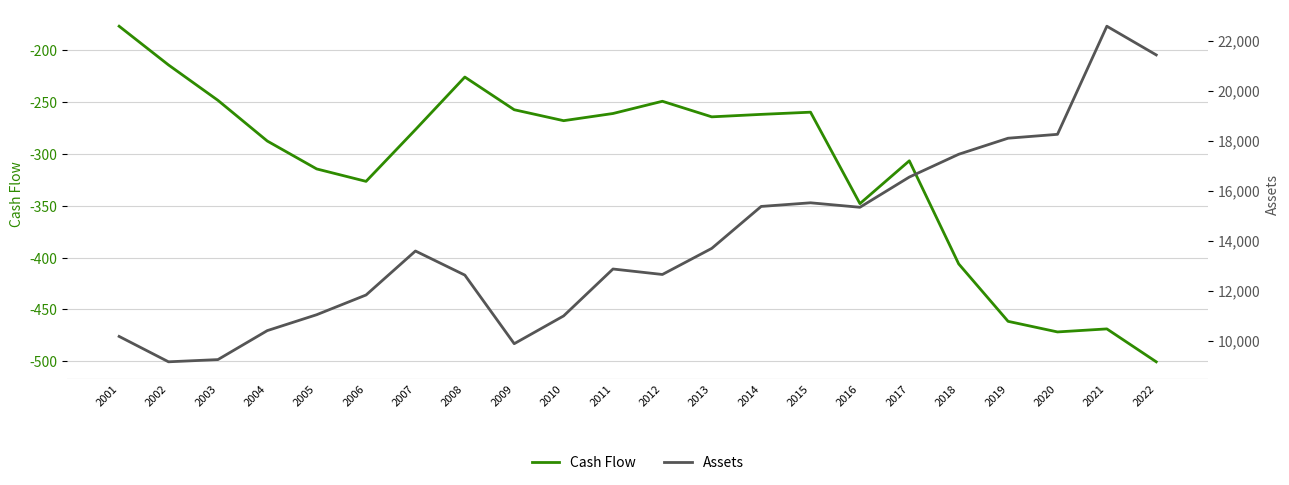

How many lines are shown in the chart?

2